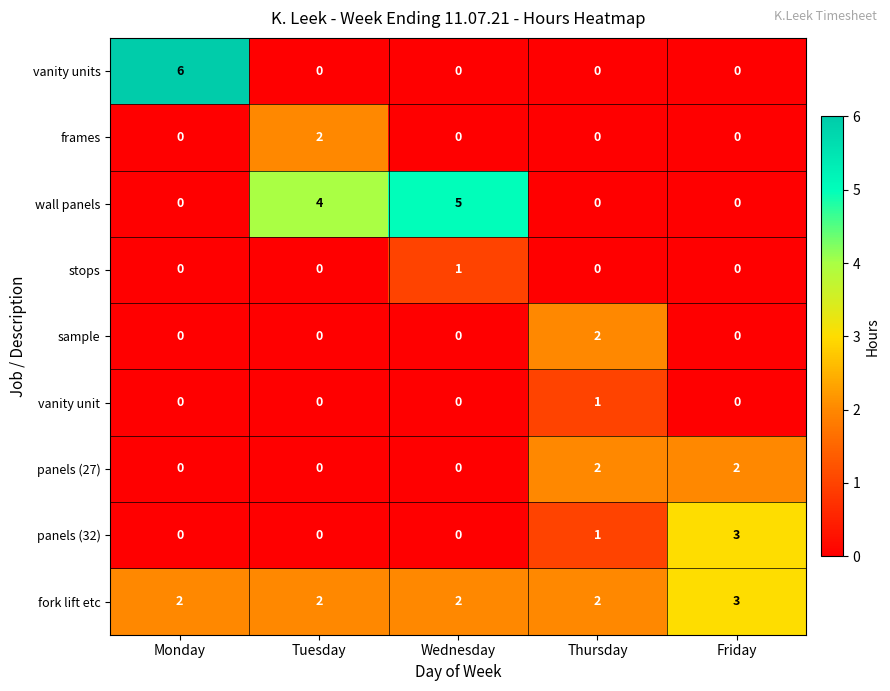

Which series changed the most between Monday and Thursday?

vanity units